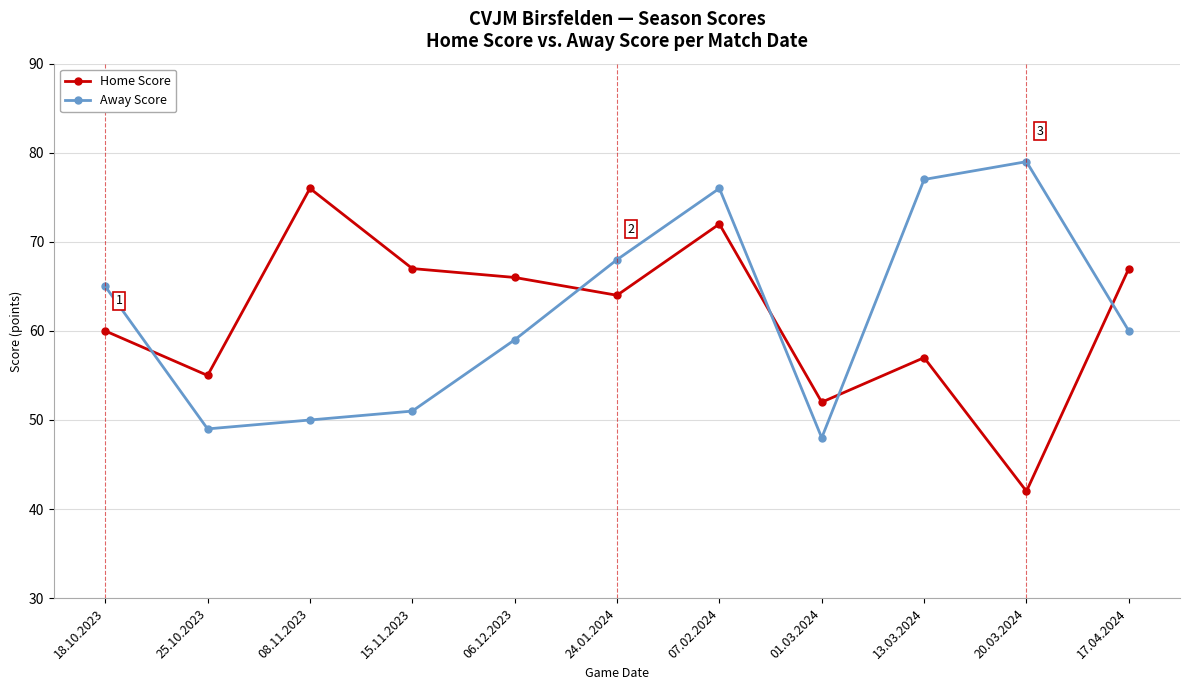

Reading right to left, list all the values displayed in this chart.

Home Score: 67	42	57	52	72	64	66	67	76	55	60
Away Score: 60	79	77	48	76	68	59	51	50	49	65